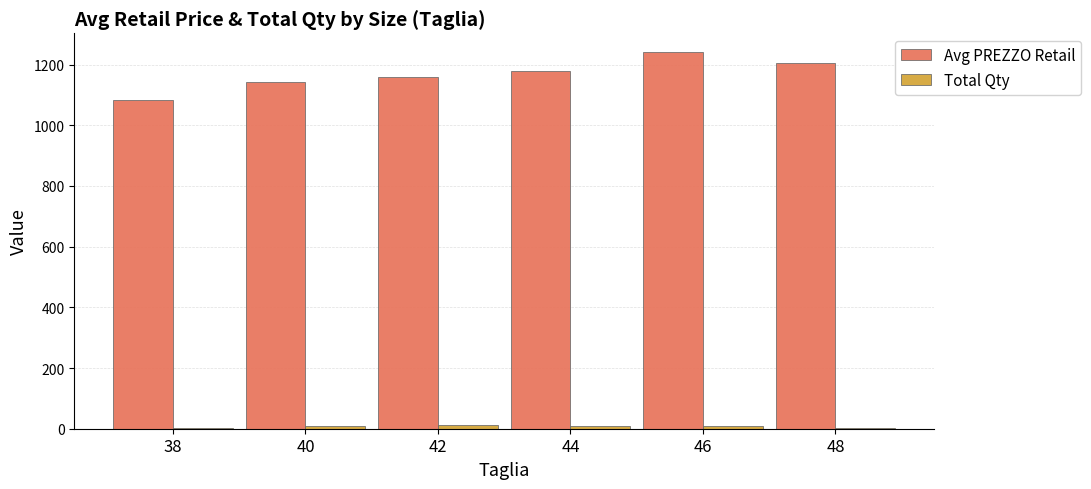

What is the sum of all Avg PREZZO Retail values?

7008